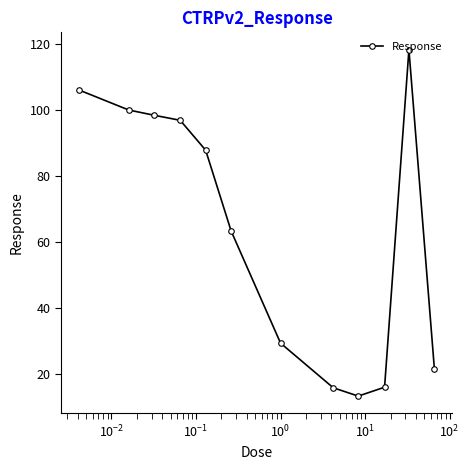

True or false: the data has more than 0 interior local peaks.

True